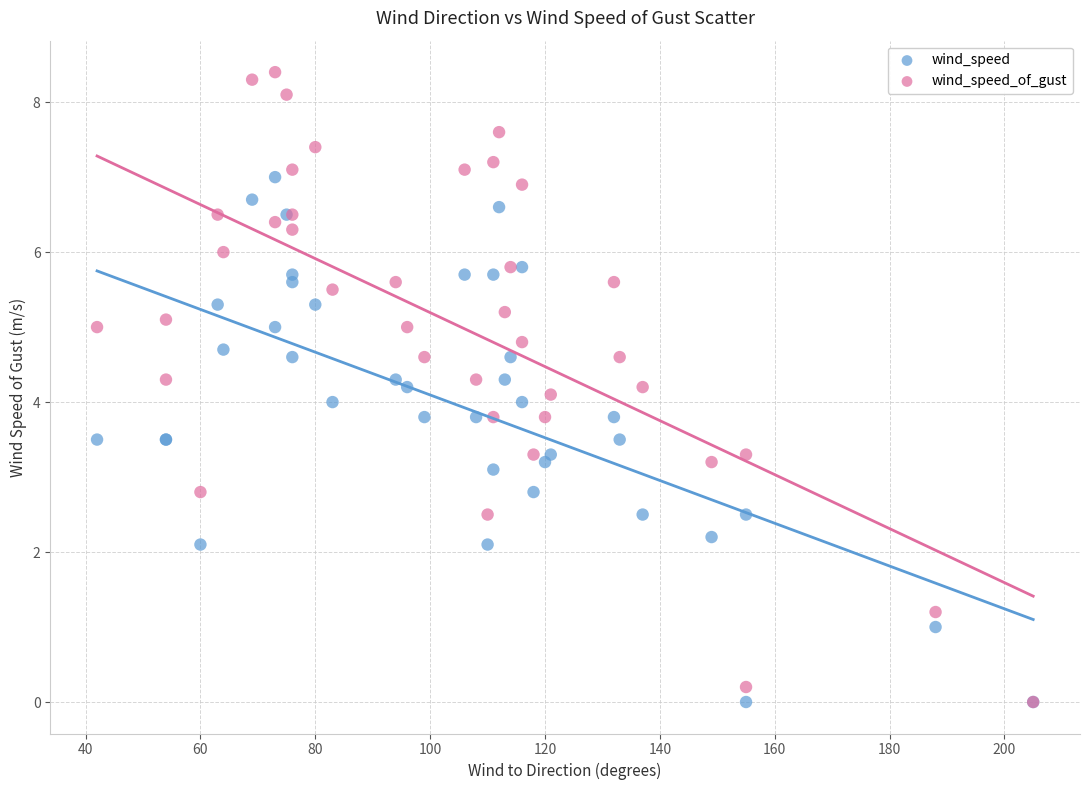

What are all the series names shown in the legend?

wind_speed, wind_speed_of_gust